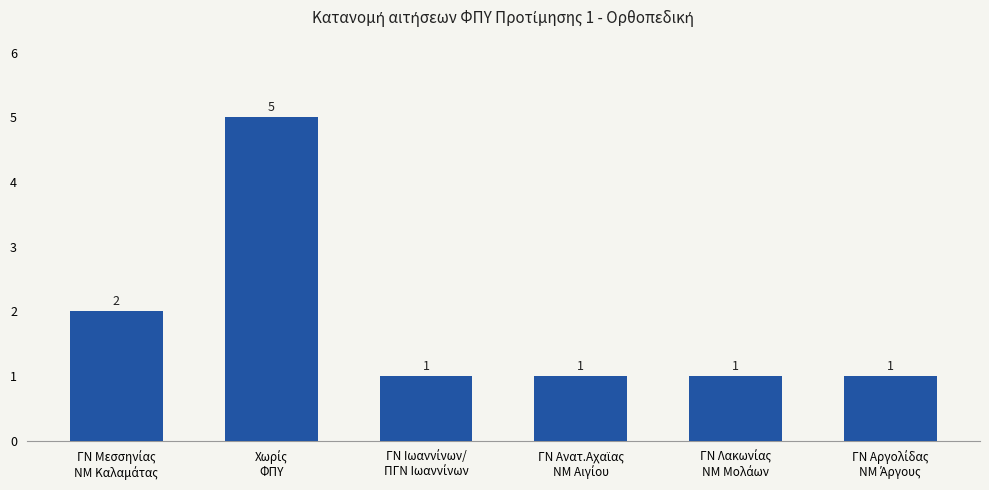

What is the value of the 6th bar from the left?

1